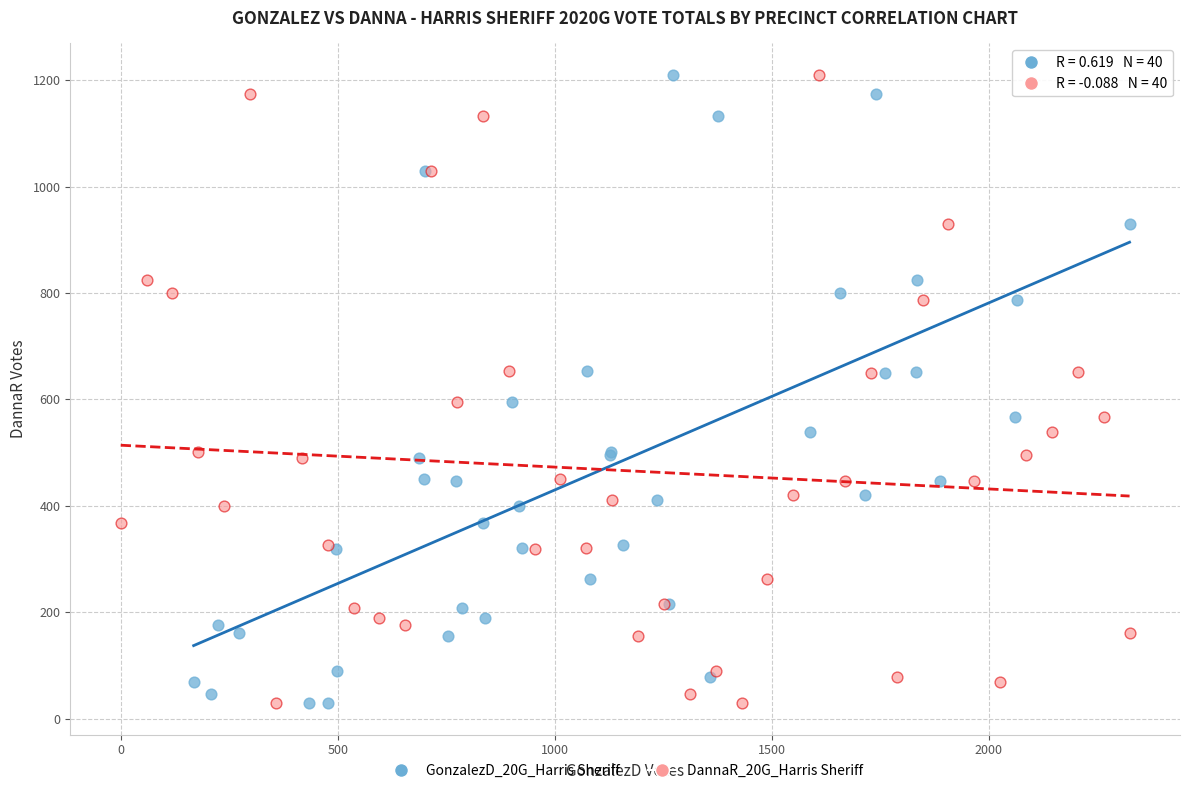

What are all the series names shown in the legend?

GonzalezD_20G_Harris Sheriff, DannaR_20G_Harris Sheriff